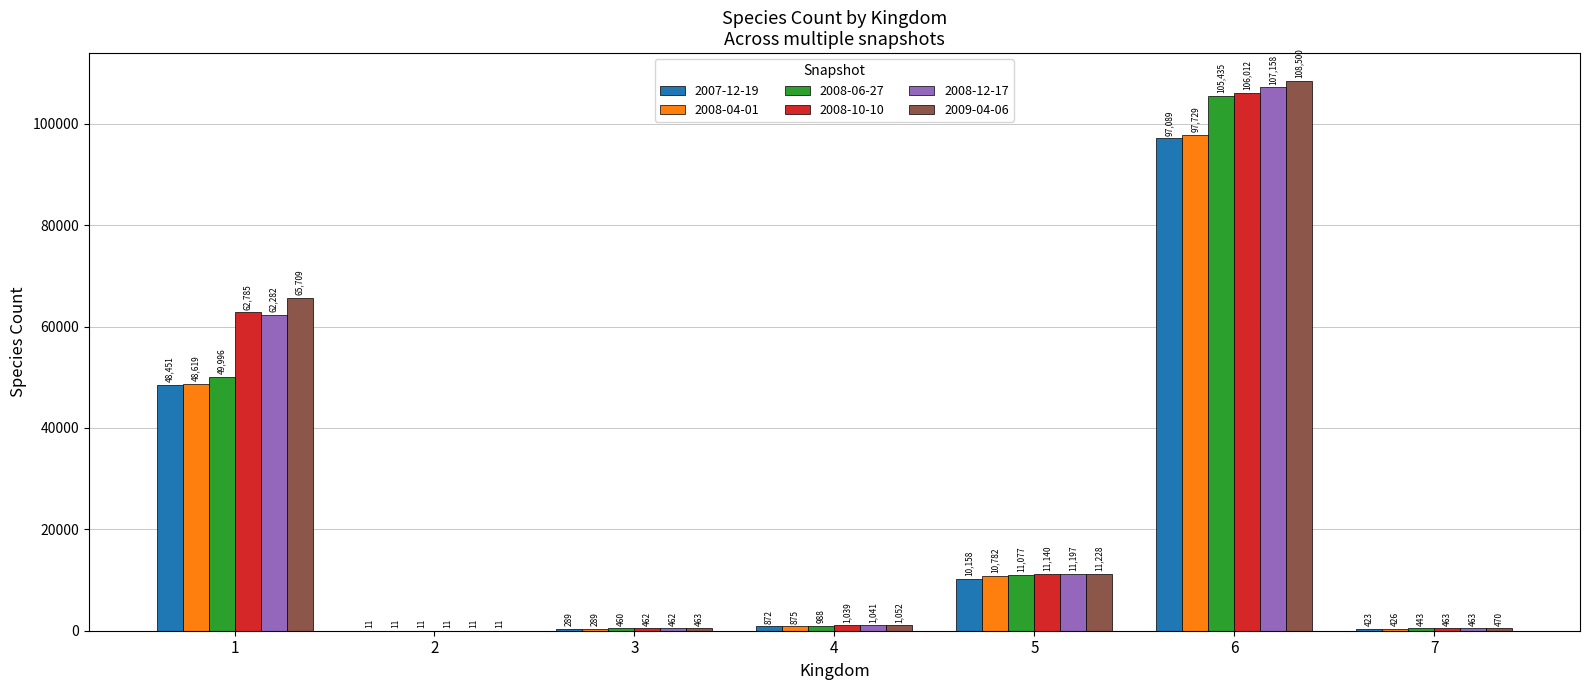

What is the maximum value for 2008-06-27?

105435